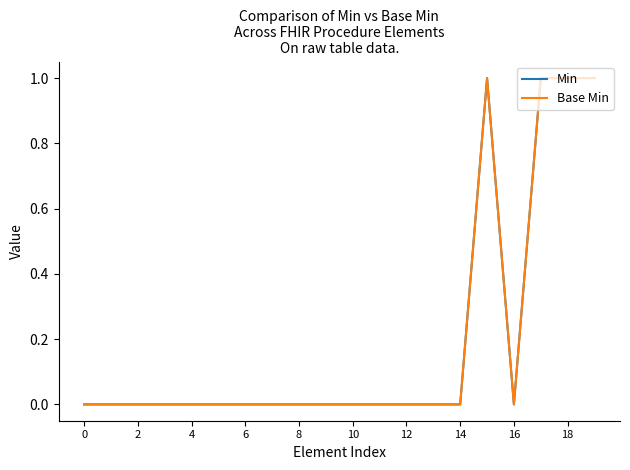

Is this an area chart (filled region under the line)?

No